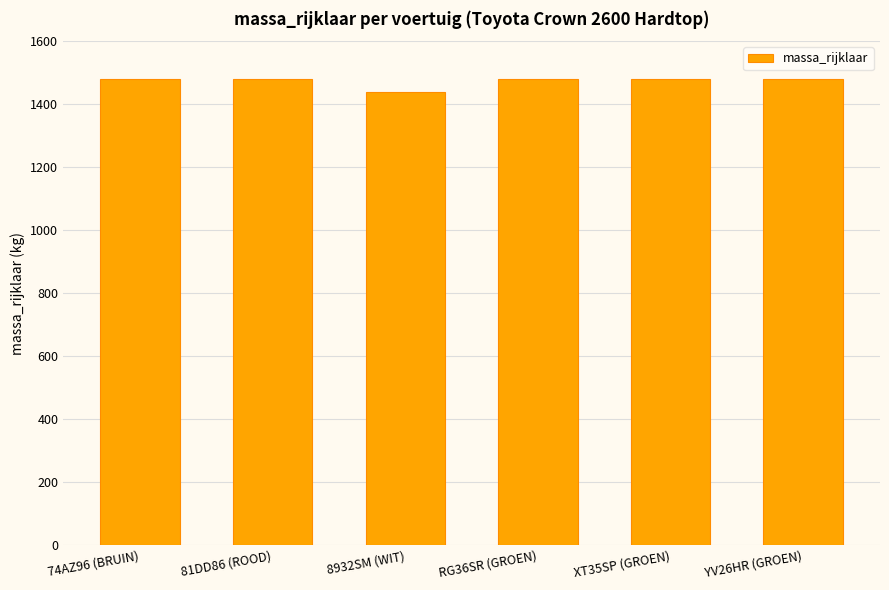

What is the difference between the values at 8932SM (WIT) and 74AZ96 (BRUIN)?

40